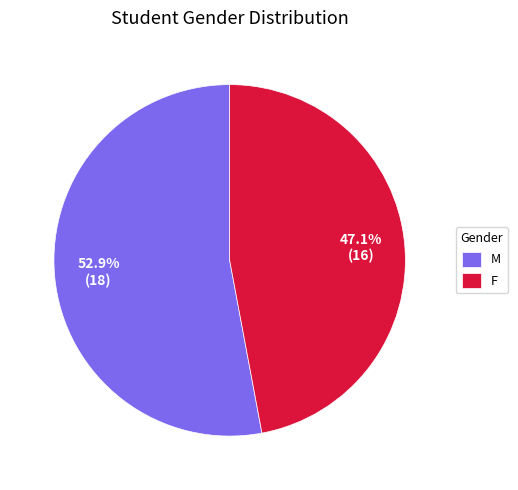

Which has a higher value, F or M?

M